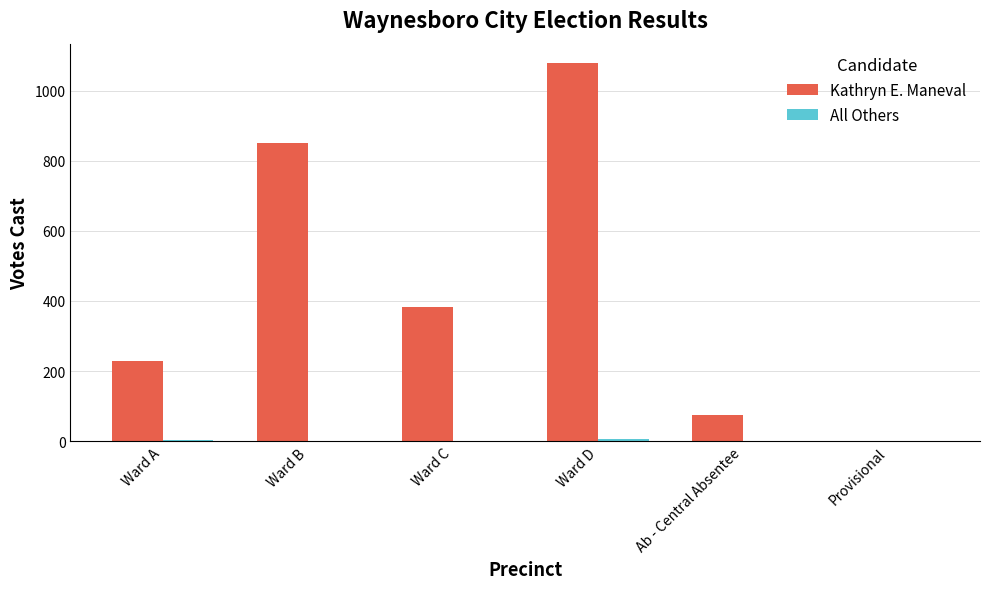

What is the greatest value displayed?

1080